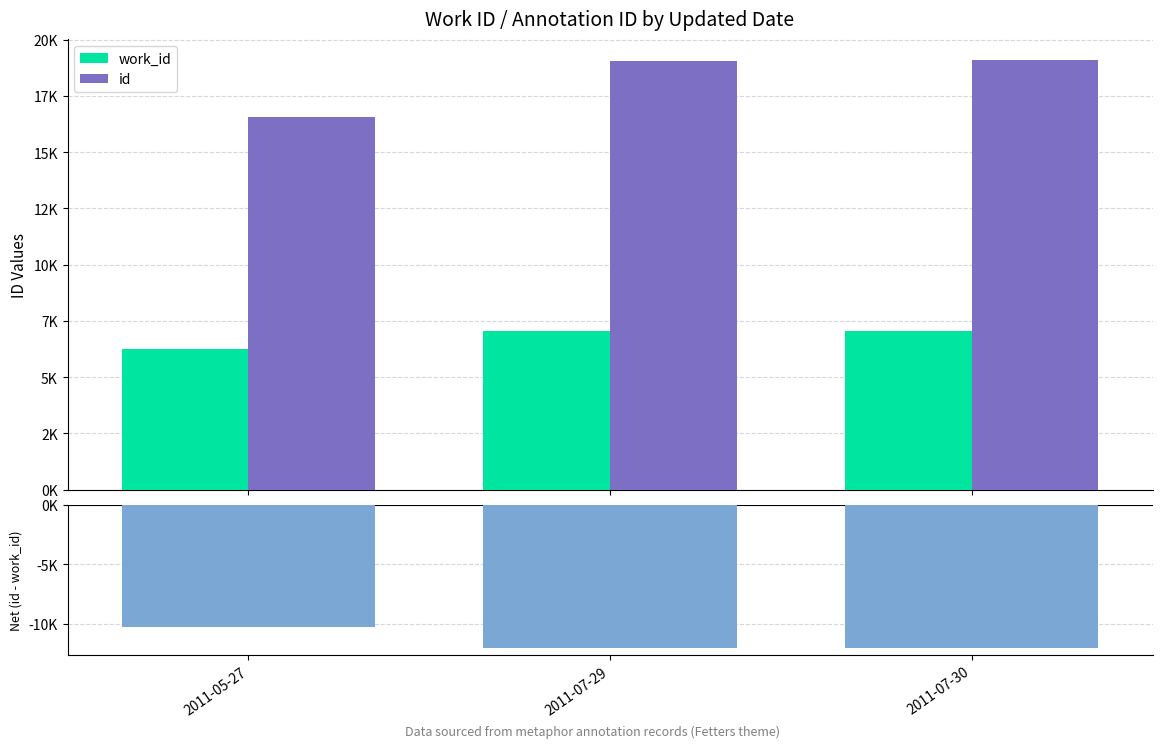

What is the difference between the maximum and minimum values in the id series?

2517